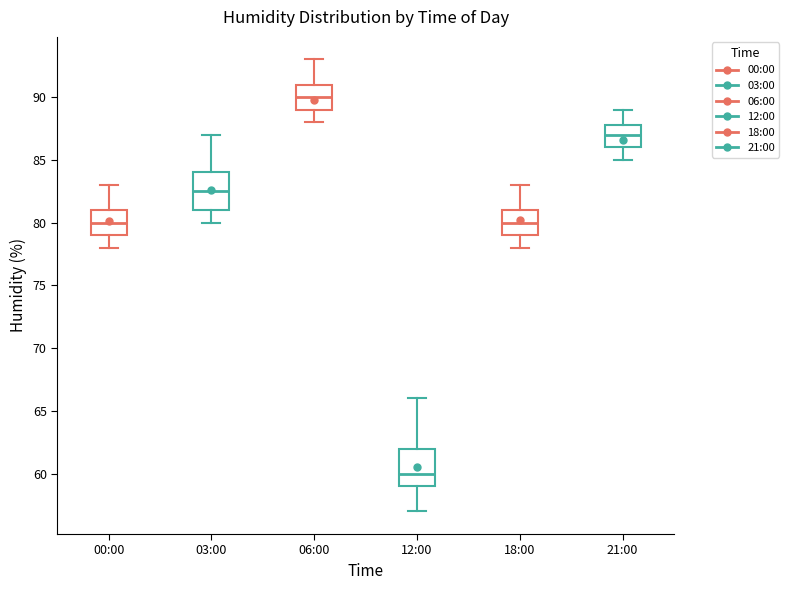

Reading left to right, transcribe this box plot: for each box, give where its median line is, the range the box spans, and where its two whiskers end, as read against the y-axis. The values are not printed on the chart, so give them approximately, as read against the axis.

00:00: median 80.0, box 79.0 to 81.0, whiskers 78.0 to 83.0
03:00: median 82.5, box 81.0 to 84.0, whiskers 80.0 to 87.0
06:00: median 90.0, box 89.0 to 91.0, whiskers 88.0 to 93.0
12:00: median 60.0, box 59.0 to 62.0, whiskers 57.0 to 66.0
18:00: median 80.0, box 79.0 to 81.0, whiskers 78.0 to 83.0
21:00: median 87.0, box 86.0 to 88.0, whiskers 85.0 to 89.0